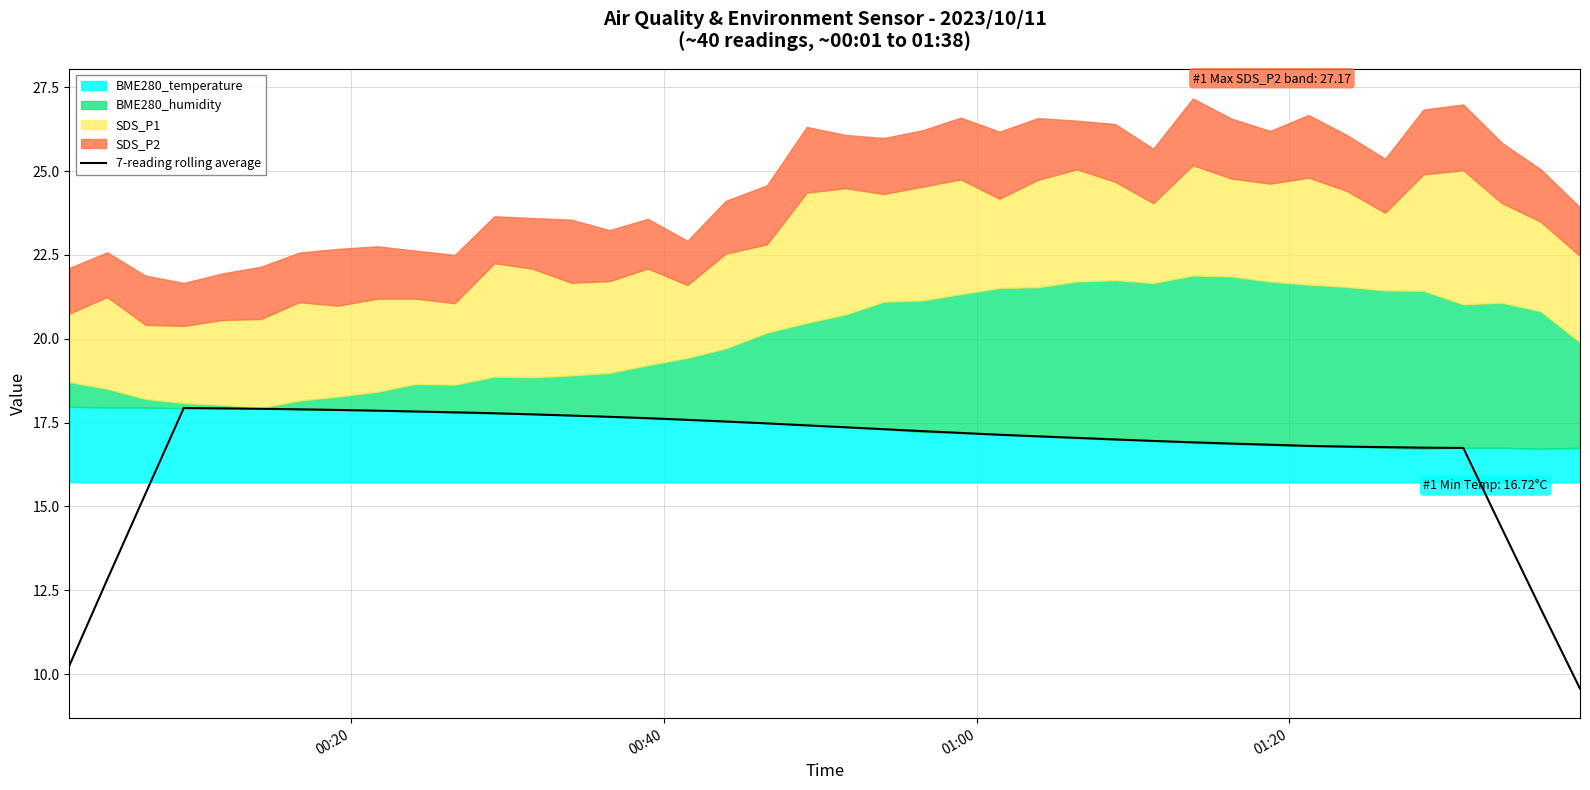

True or false: the data has more than 1 interior local peaks.

False